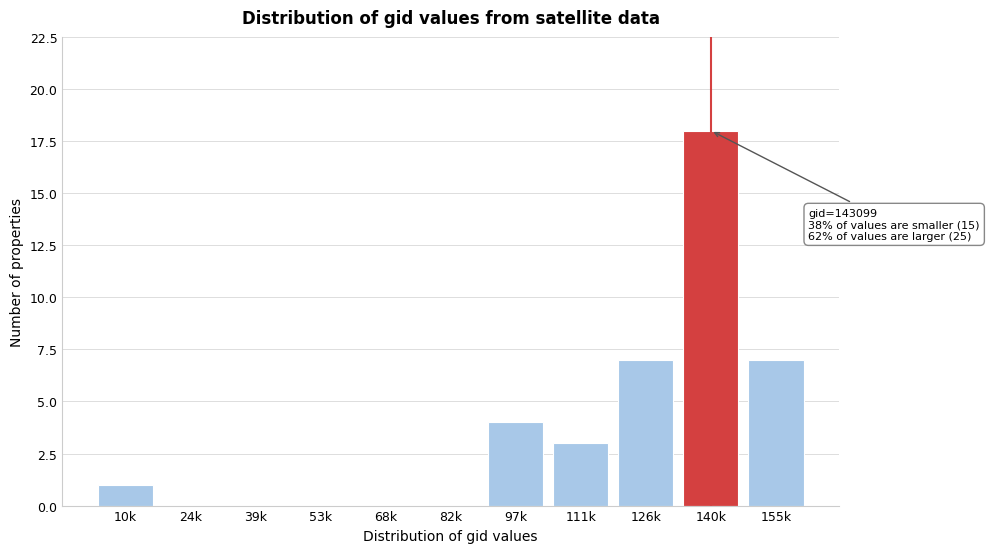

Reading right to left, list all the values displayed in this chart.

155k=7	140k=18	126k=7	111k=3	97k=4	82k=0	68k=0	53k=0	39k=0	24k=0	10k=1